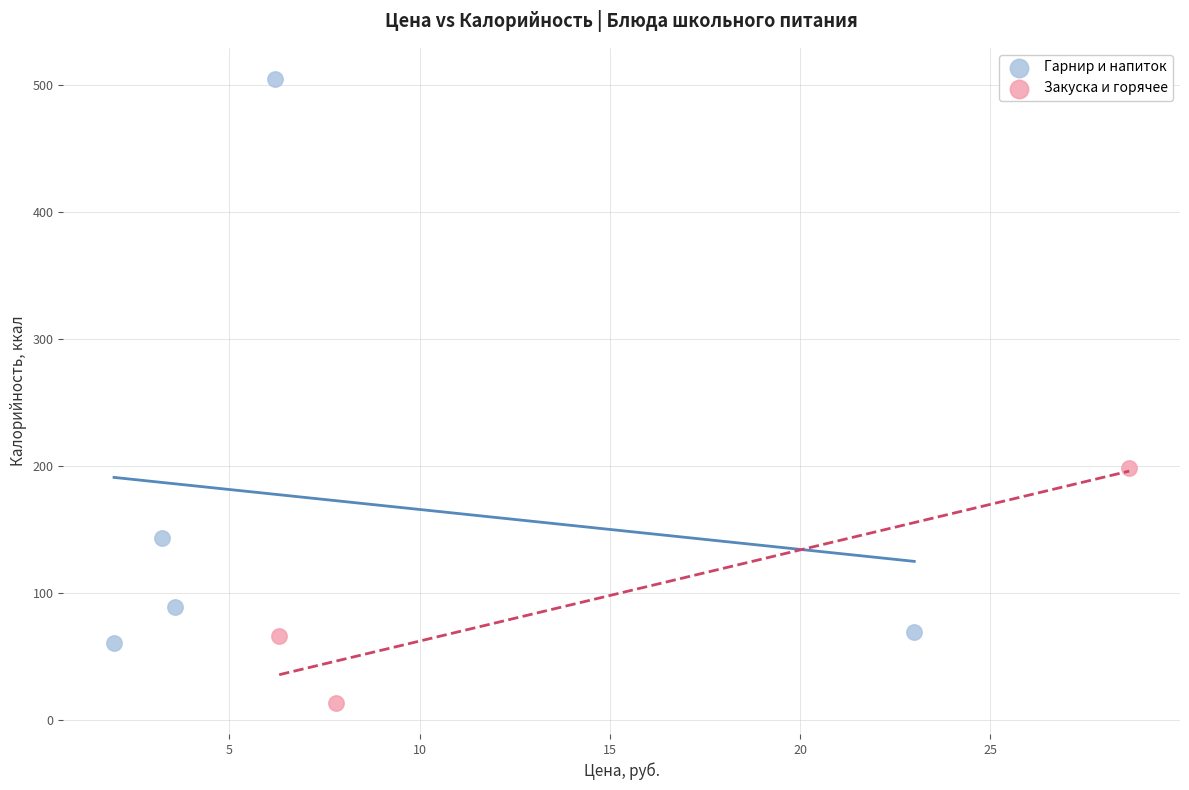

What are all the series names shown in the legend?

Гарнир и напиток, Закуска и горячее